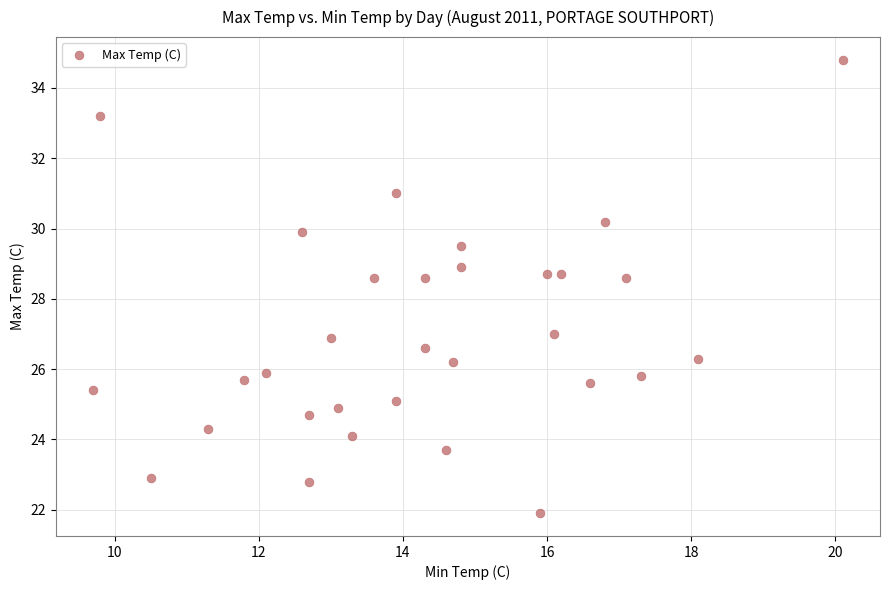

What is the range of X values (max minus min)?

10.4